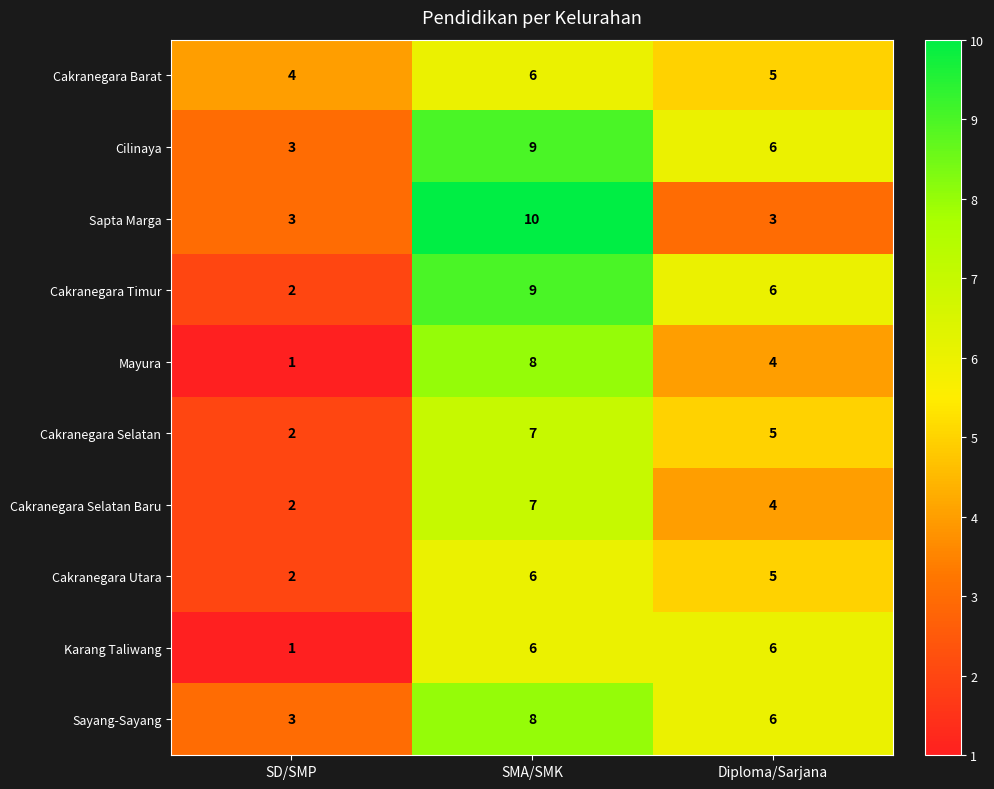

Which series has the largest total across all categories?

Cilinaya